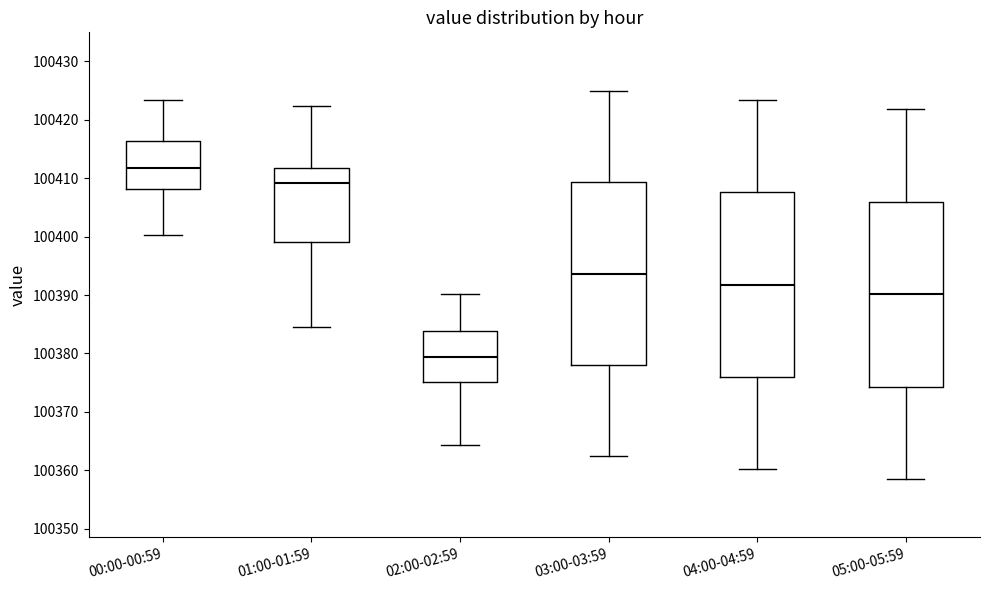

Reading left to right, transcribe this box plot: for each box, give where its median line is, the range the box spans, and where its two whiskers end, as read against the y-axis. The values are not printed on the chart, so give them approximately, as read against the axis.

00:00-00:59: median 100412, box 100408 to 100416, whiskers 100400 to 100423
01:00-01:59: median 100409, box 100399 to 100412, whiskers 100385 to 100422
02:00-02:59: median 100379, box 100375 to 100384, whiskers 100364 to 100390
03:00-03:59: median 100394, box 100378 to 100409, whiskers 100362 to 100425
04:00-04:59: median 100392, box 100376 to 100408, whiskers 100360 to 100423
05:00-05:59: median 100390, box 100374 to 100406, whiskers 100358 to 100422